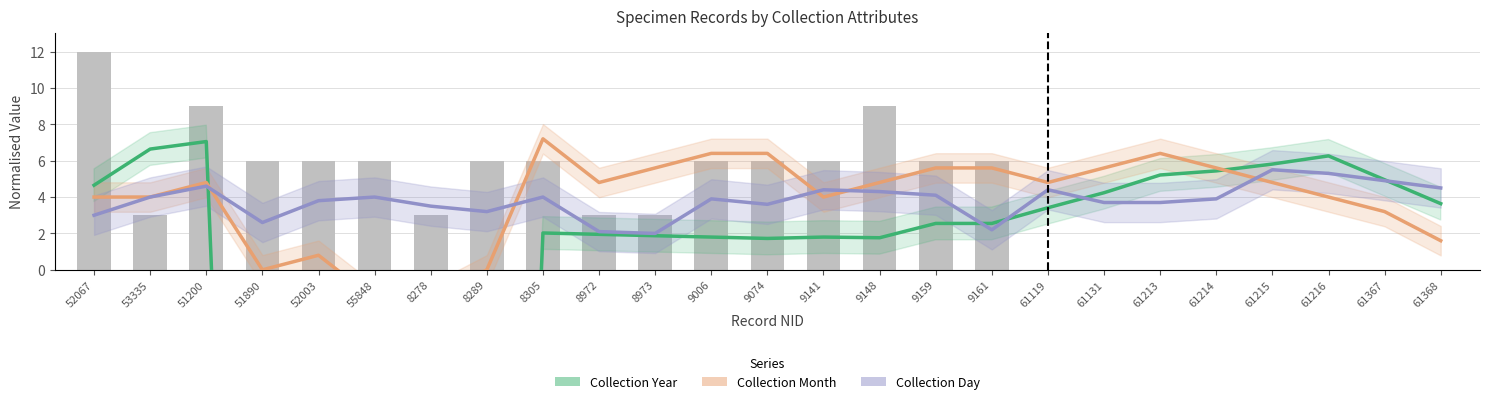

Is it true that Collection Month equals 6.4 at 9141?

False